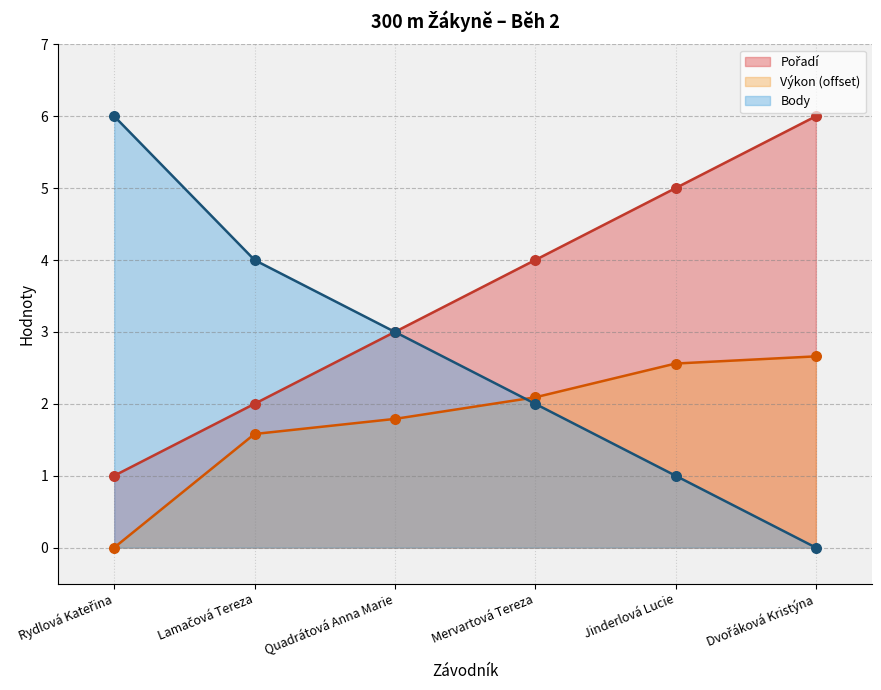

Which series reaches the minimum Y coordinate?

Výkon